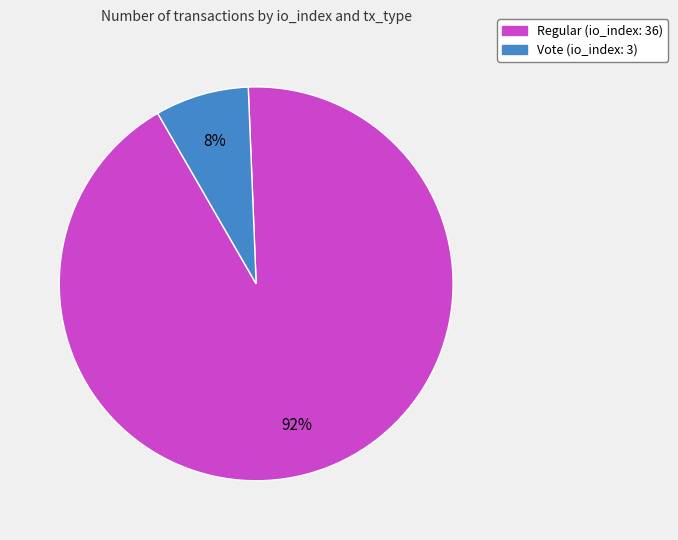

Is there any slice that represents more than half of the pie?

Yes